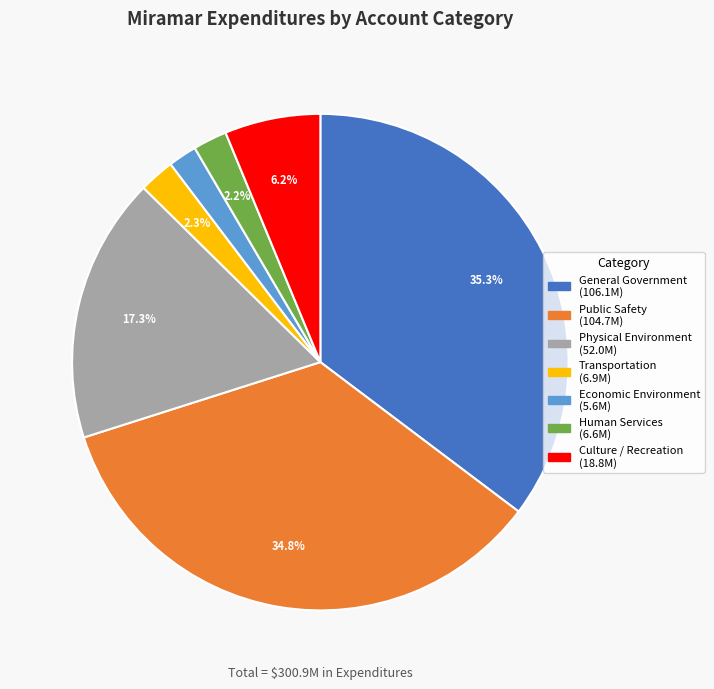

Count the number of slices in the pie.

7